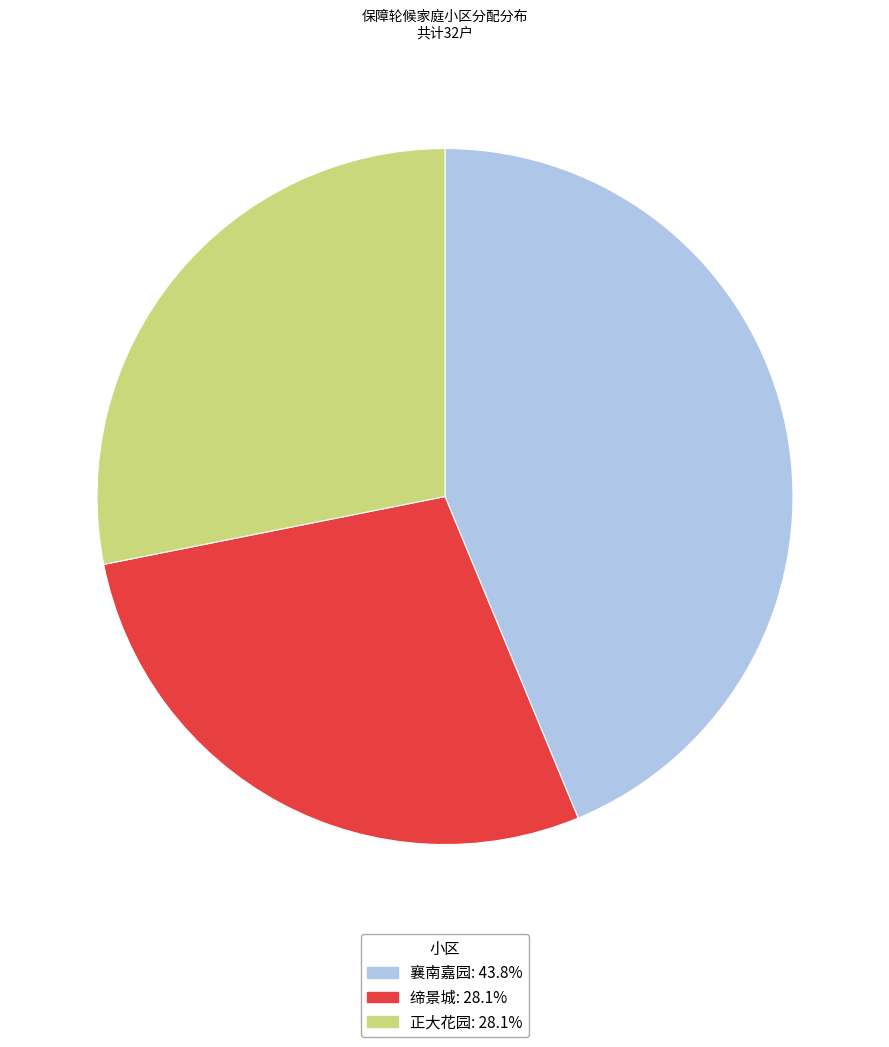

What is the largest slice in the pie chart?

襄南嘉园